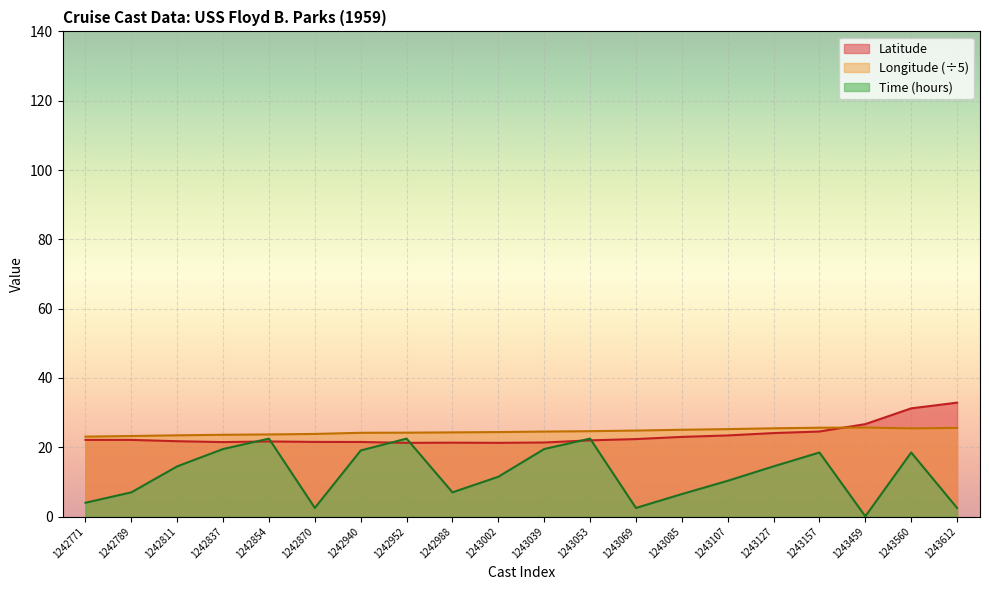

Is it true that Latitude equals 21.8 at 1242811?

True